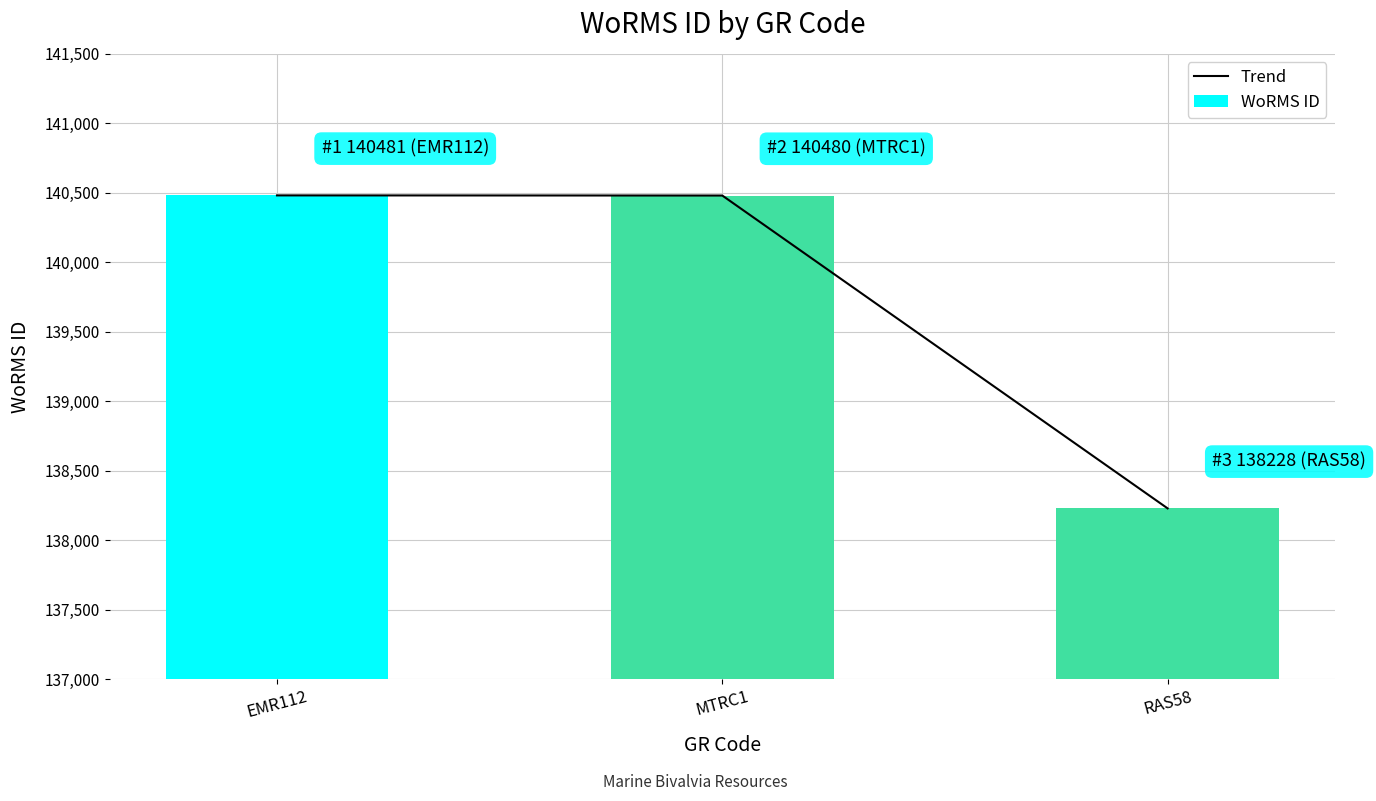

The value of Trend at RAS58 is 238695. True or false?

False